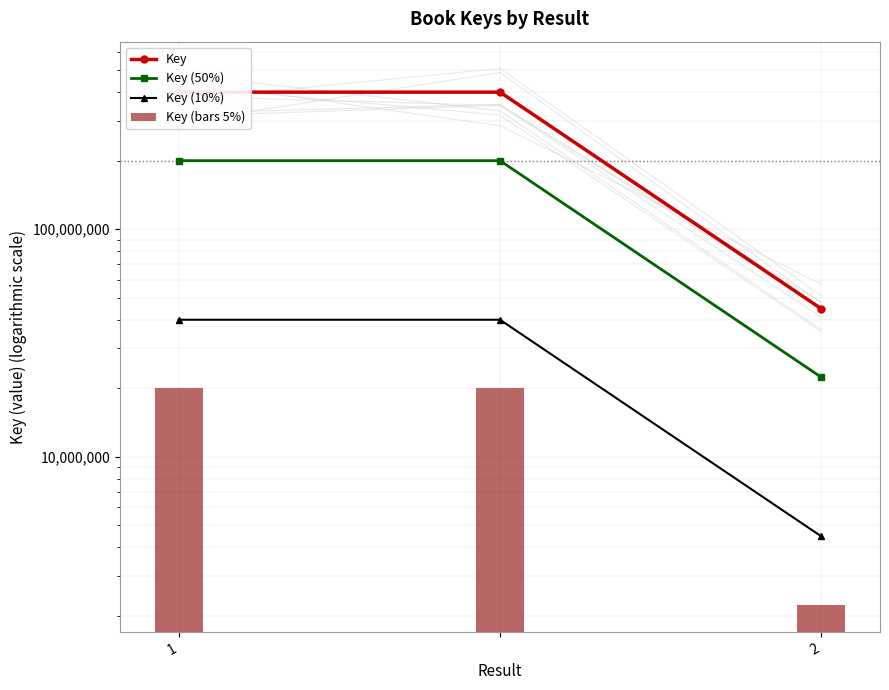

What is the difference between the Key (10%) values at 1 and 2?

35537151.4